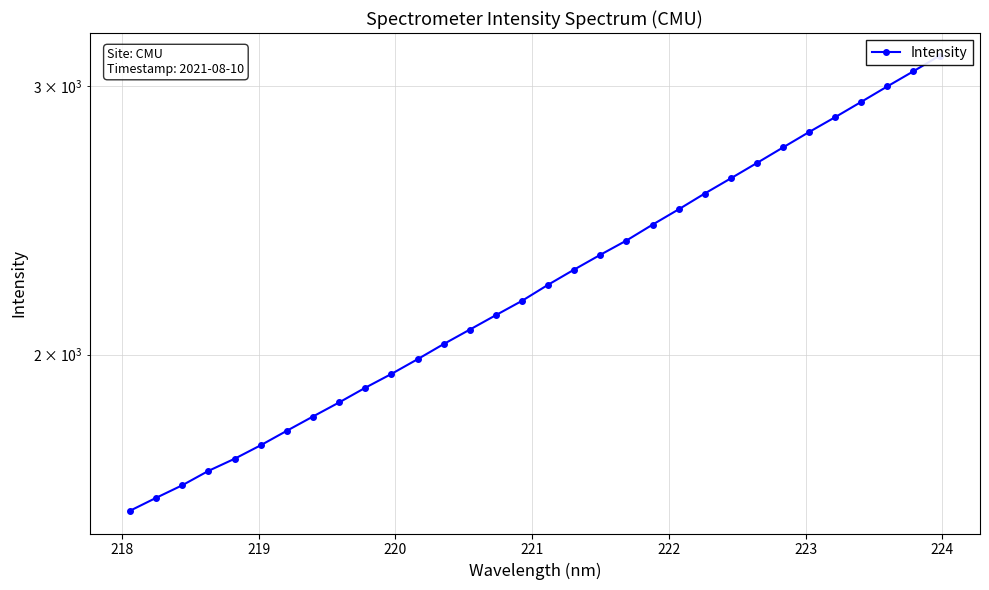

What is the minimum value shown in the chart?

1579.3